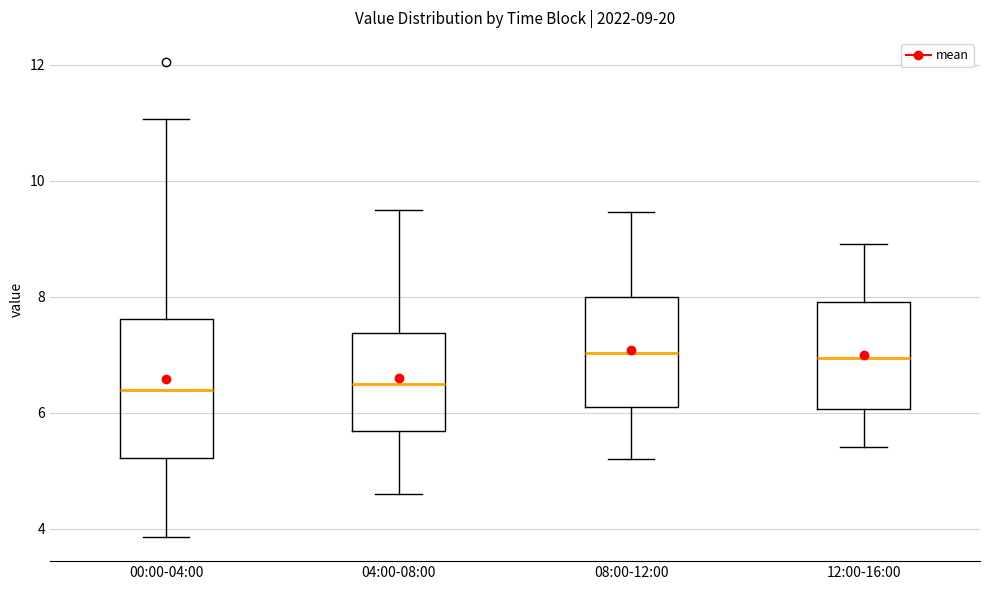

Which box is the tallest, from its lower edge to its upper edge?

00:00-04:00